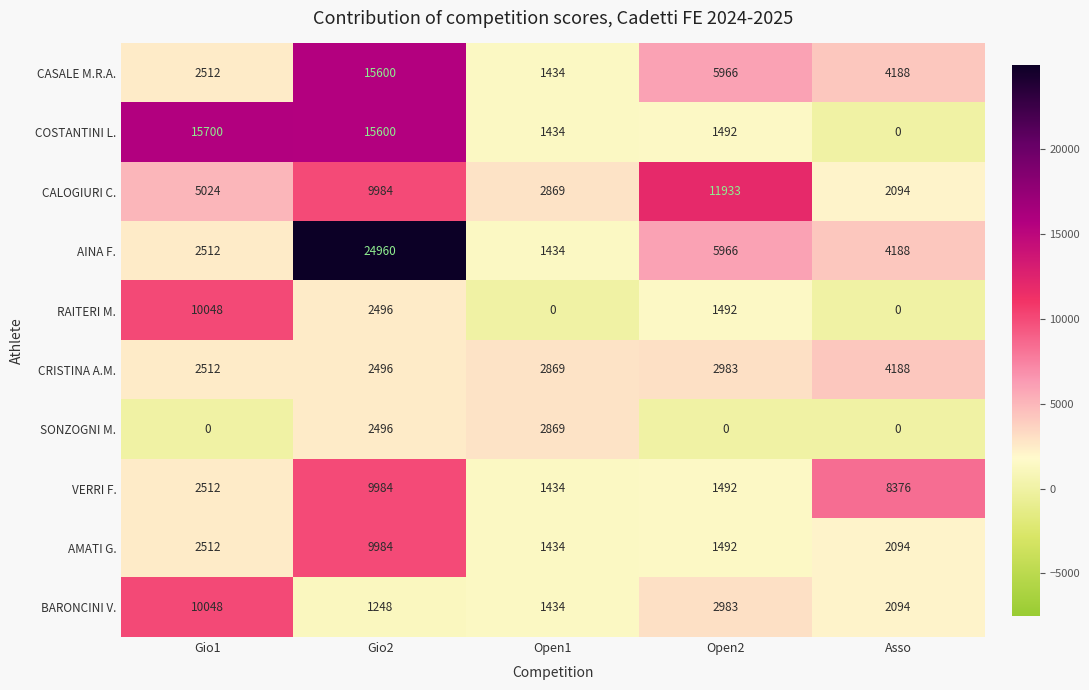

What is the average value of the COSTANTINI L. series?

6845